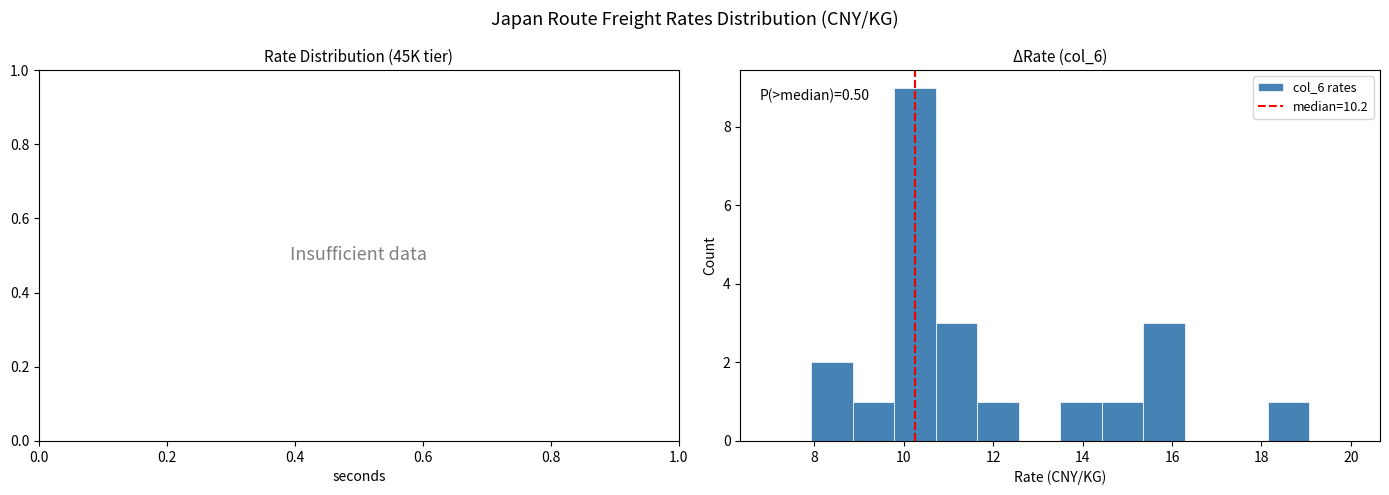

Over which range of the x-axis is the bar tallest?

9.8 to 10.8